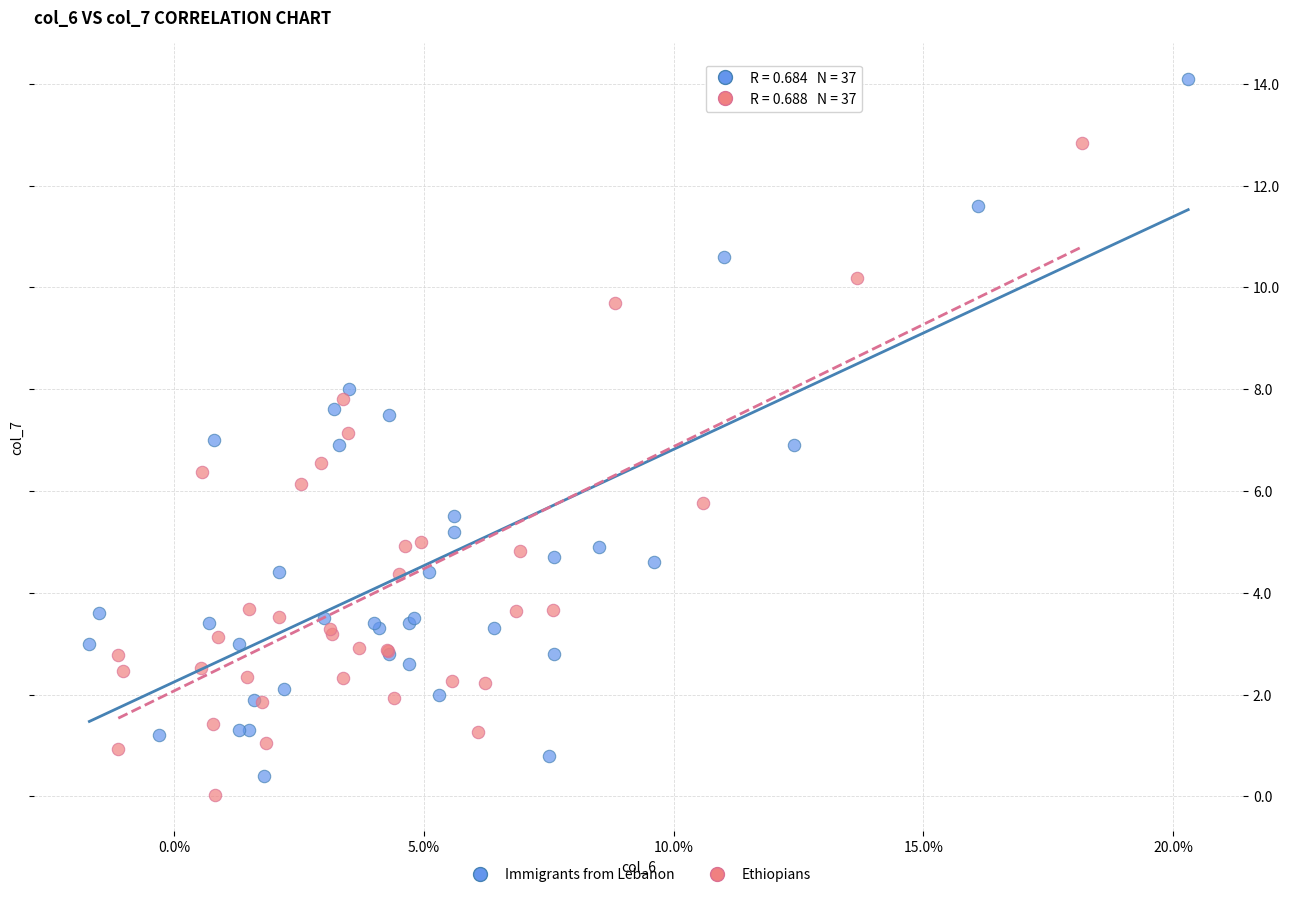

Which series contains the lowest Y value?

Ethiopians